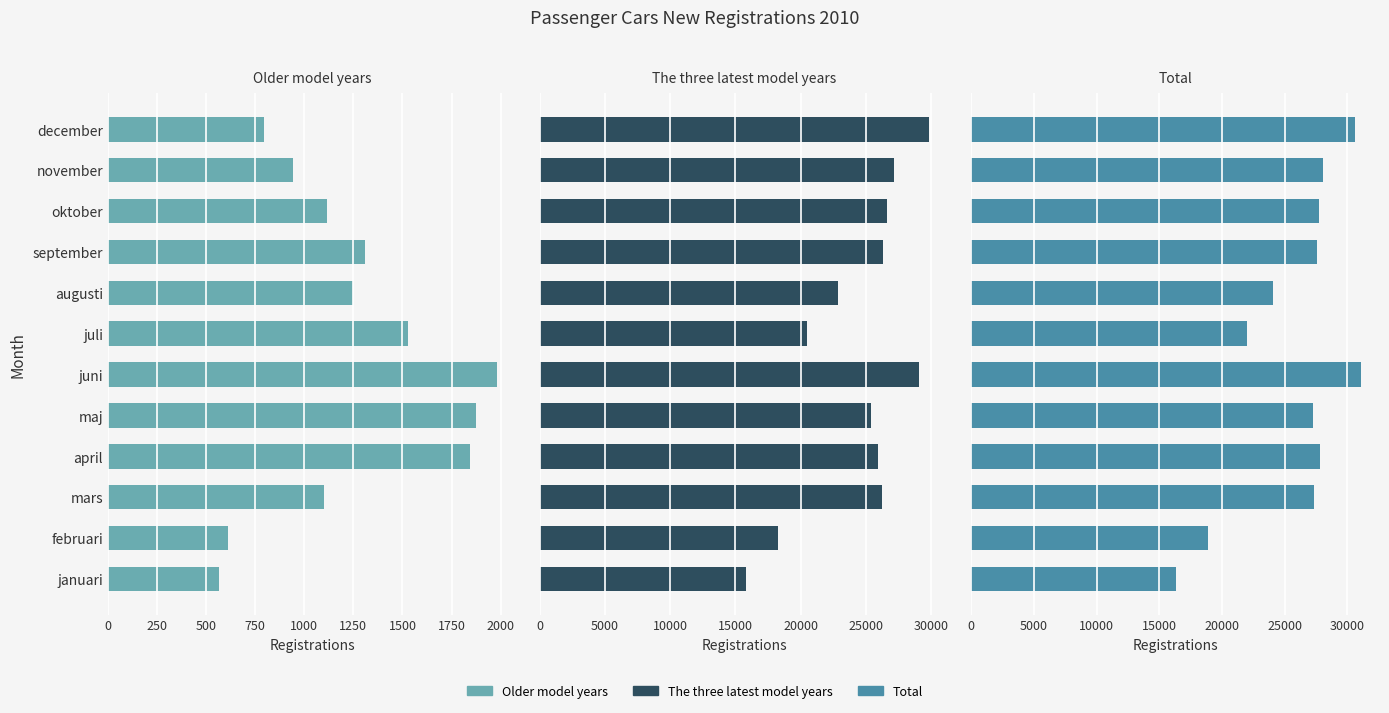

Which series has the largest total across all categories?

Total